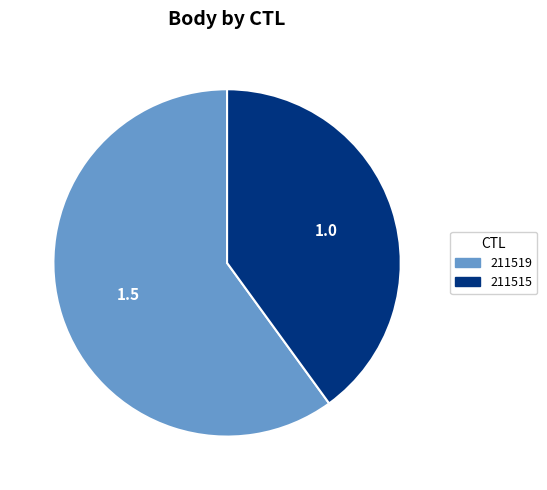

The 211515 slice represents 49% of the pie. True or false?

False